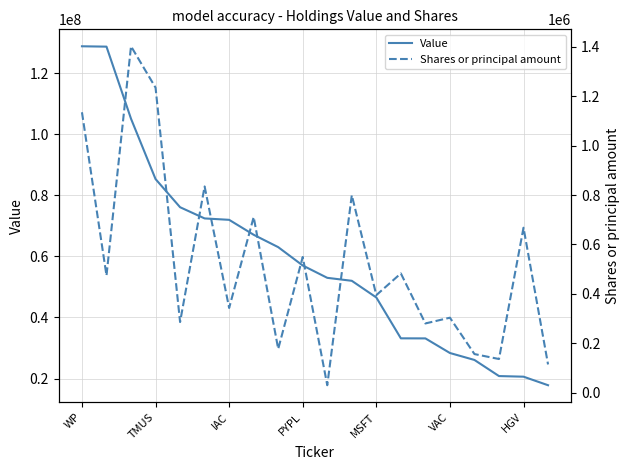

In Shares or principal amount, how many points are lower than both neighbors (excluding endpoints)?

8